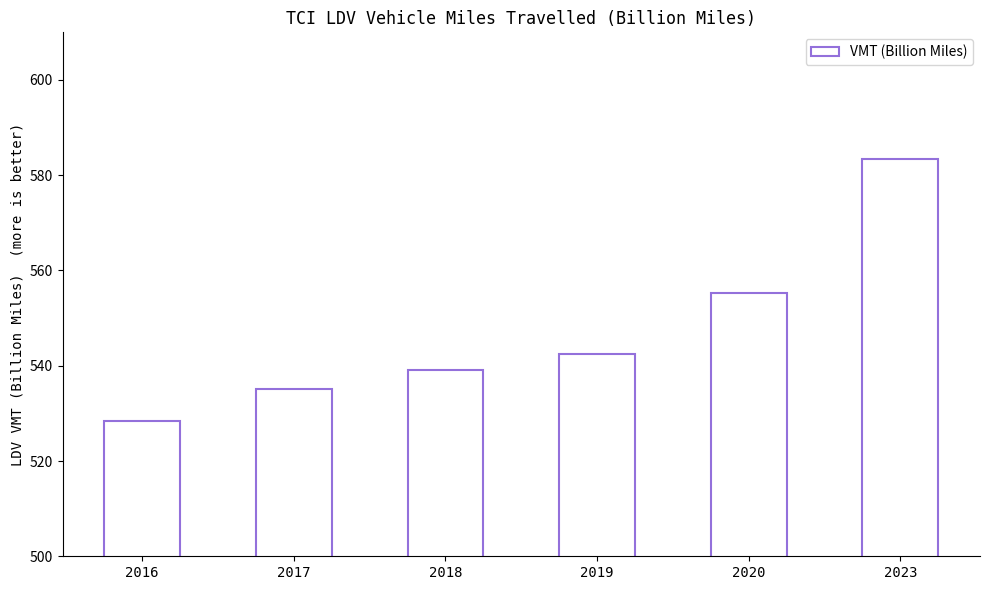

Which category has the highest value across all series?

2023